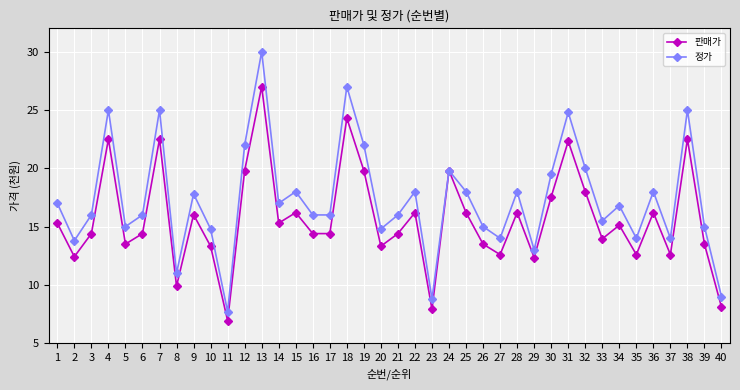

The value of 정가 at 4 is 8792. True or false?

False